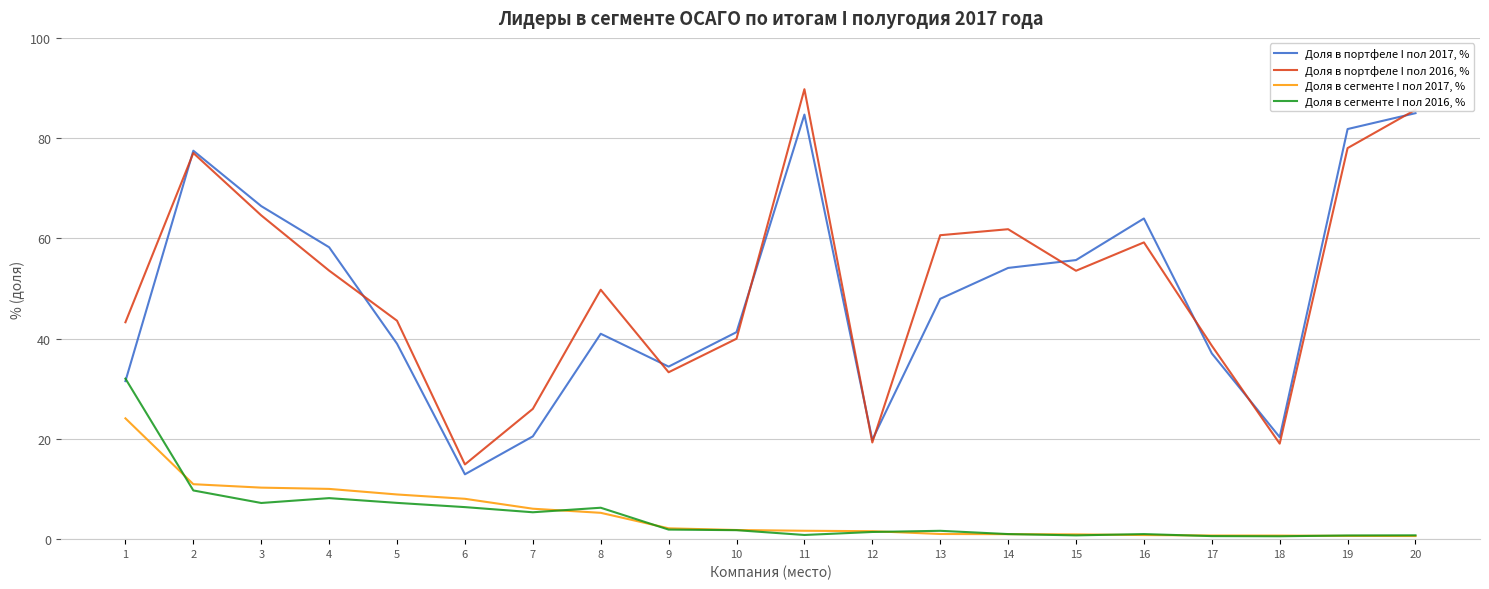

What is the difference between the maximum and minimum values in the Доля в портфеле I пол 2017, % series?

72.0